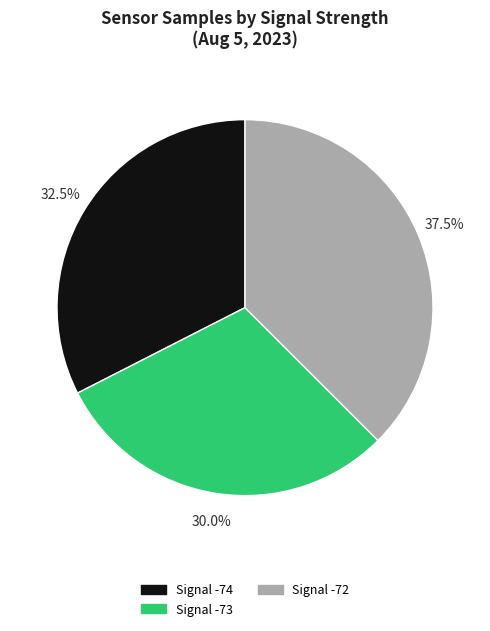

Does any single category account for the majority?

No